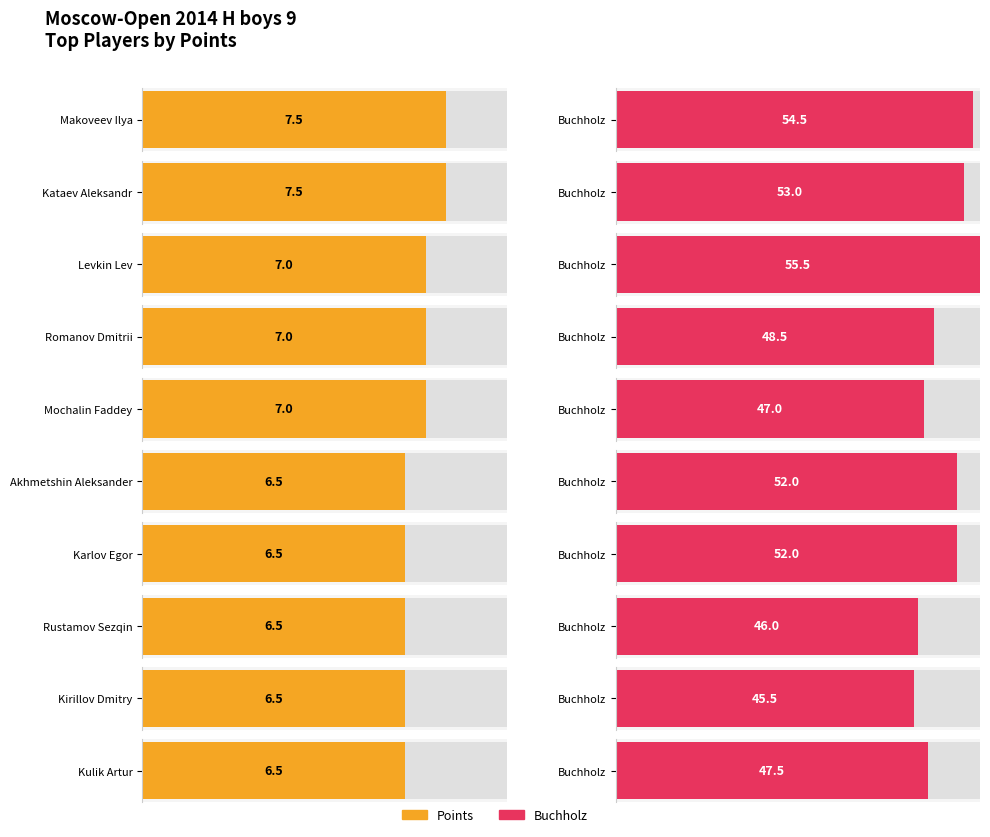

List the series in order of their peak value, lowest first.

Points, Buchholz